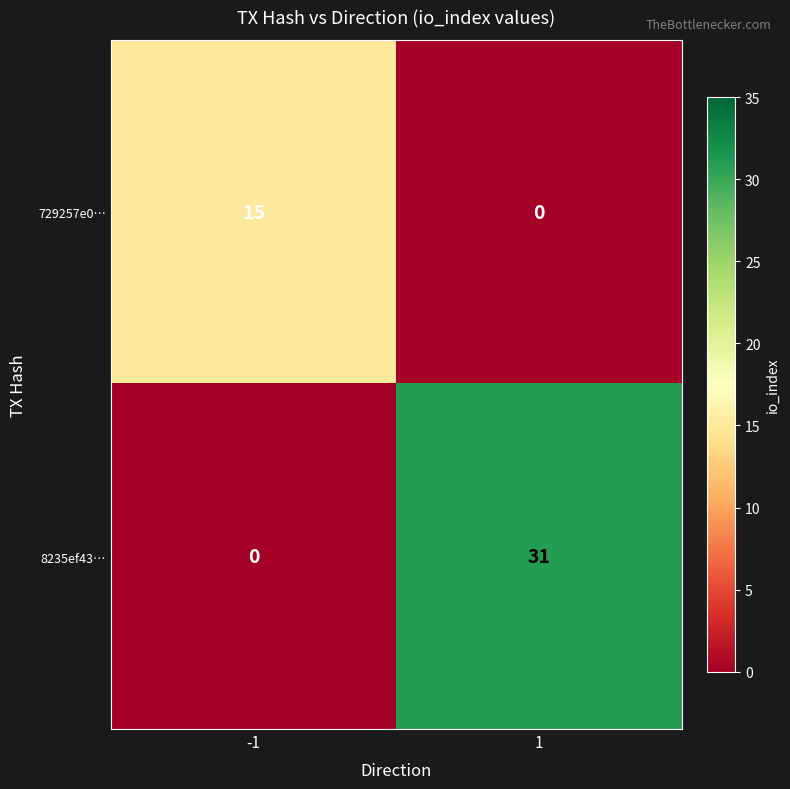

What is the difference between the highest and lowest values at 1?

31